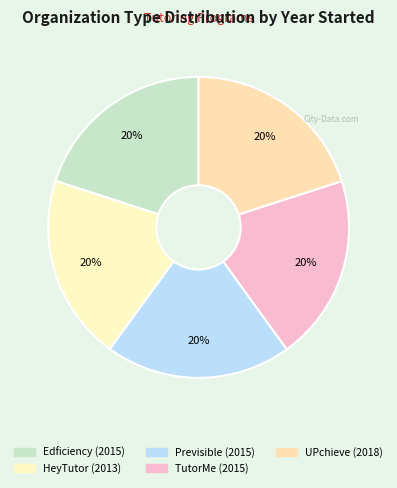

What percentage is the TutorMe slice, to the nearest percent?

20%